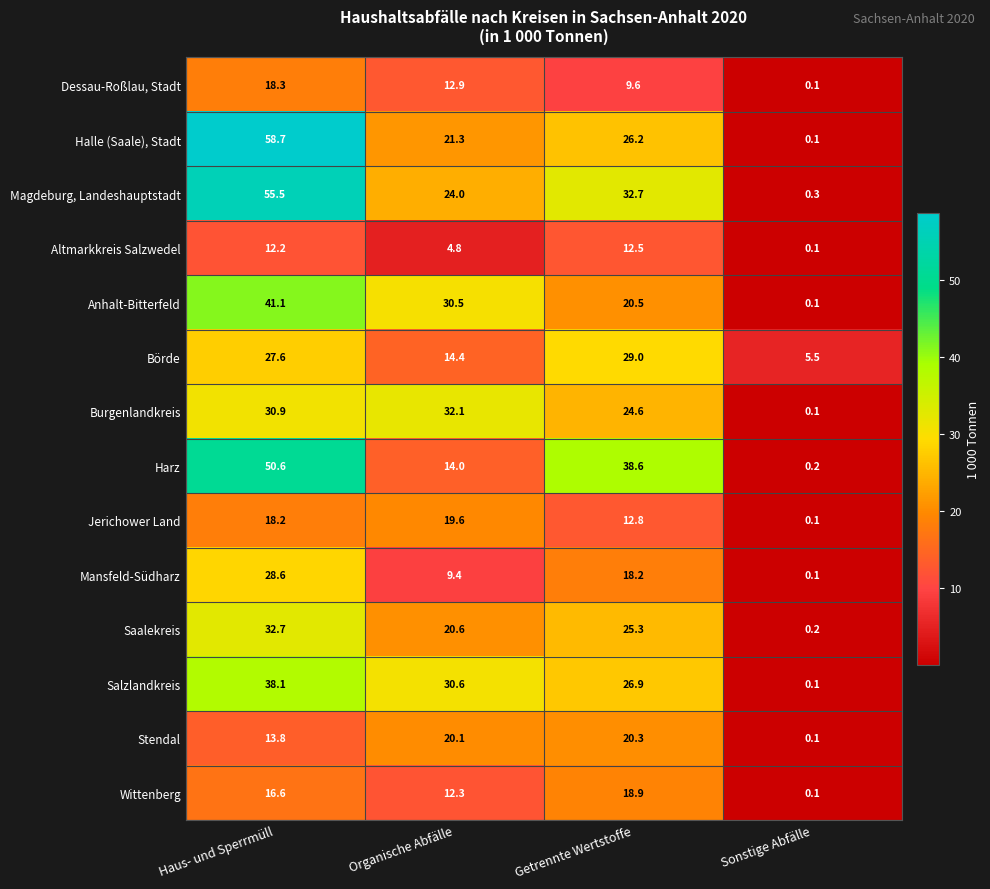

True or false: Börde has a value of 1.8 at Sonstige Abfälle.

False